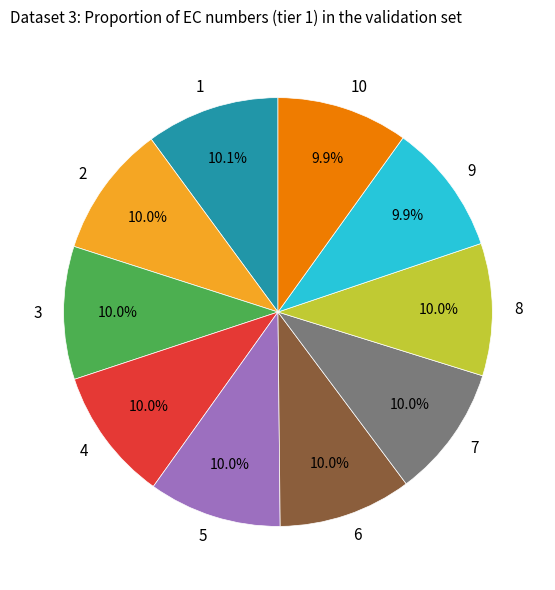

What is the ratio of the value at 7 to the value at 2?

1.0